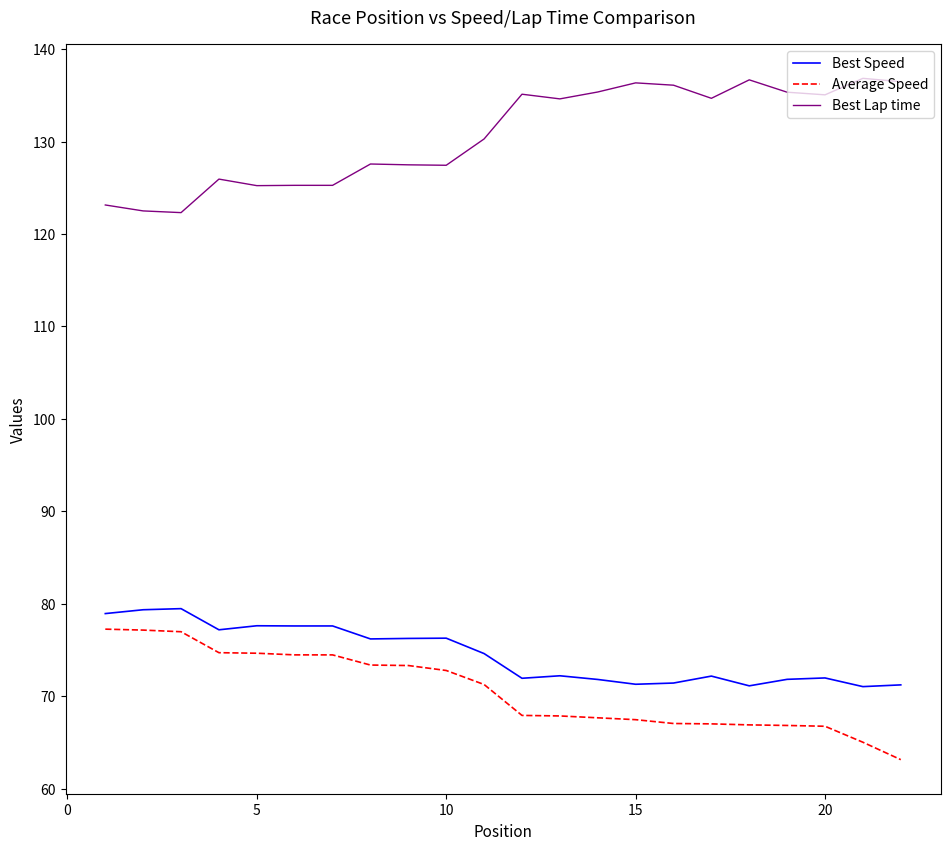

What is the maximum value for Best Speed?

79.5